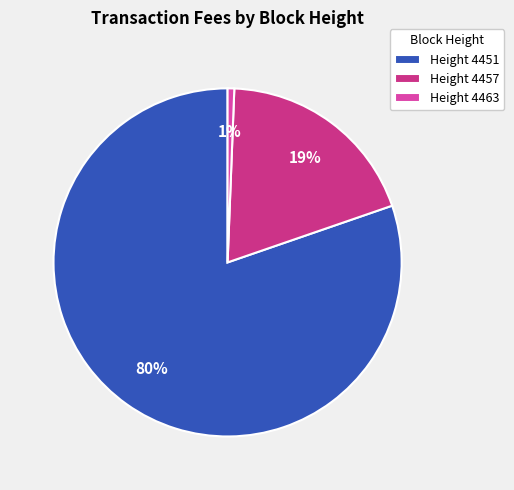

How many slices are in this pie chart?

3